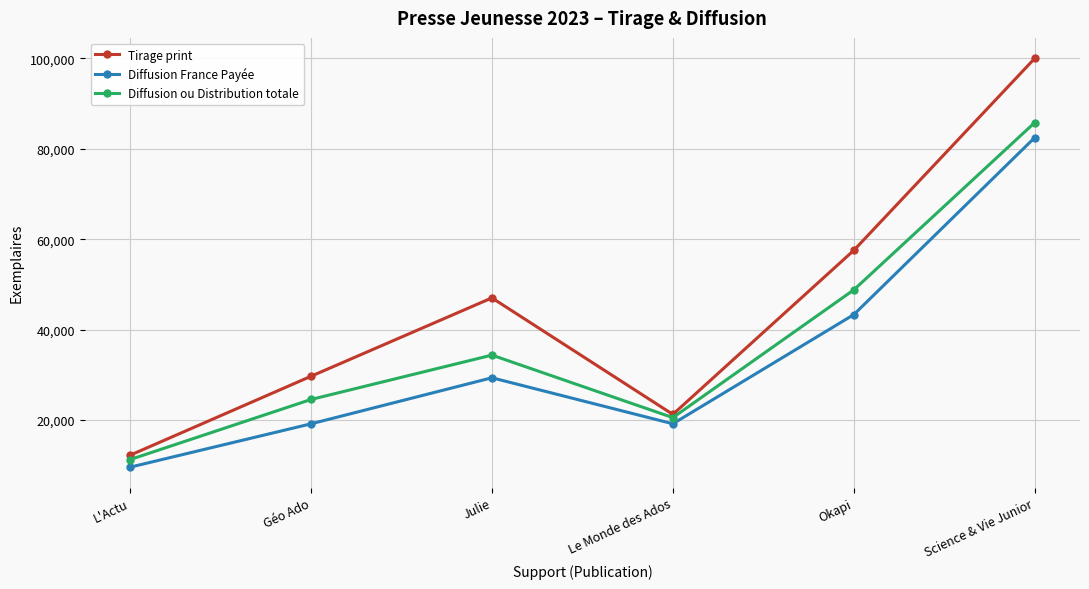

What value does the Diffusion ou Distribution totale series have at Le Monde des Ados, to the nearest 100?

20500